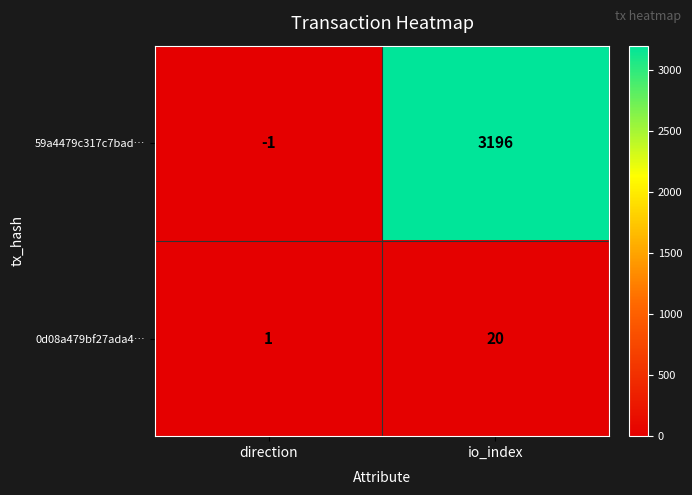

Reading left to right, list all the values displayed in this chart.

59a4479c317c7bad…: -1	3196
0d08a479bf27ada4…: 1	20